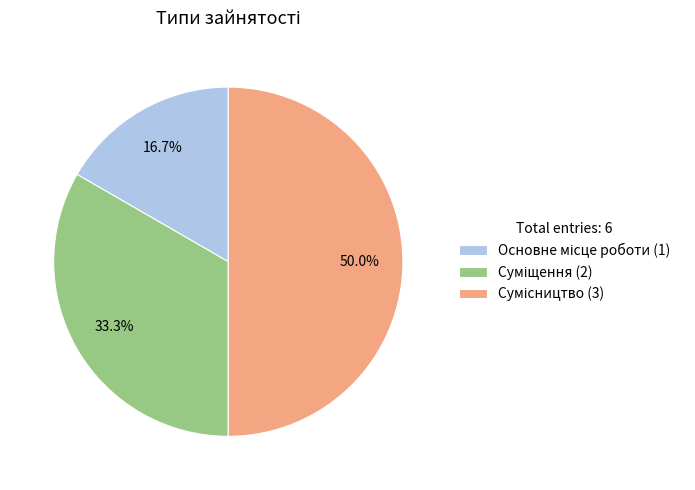

The Суміщення slice represents 33% of the pie. True or false?

True